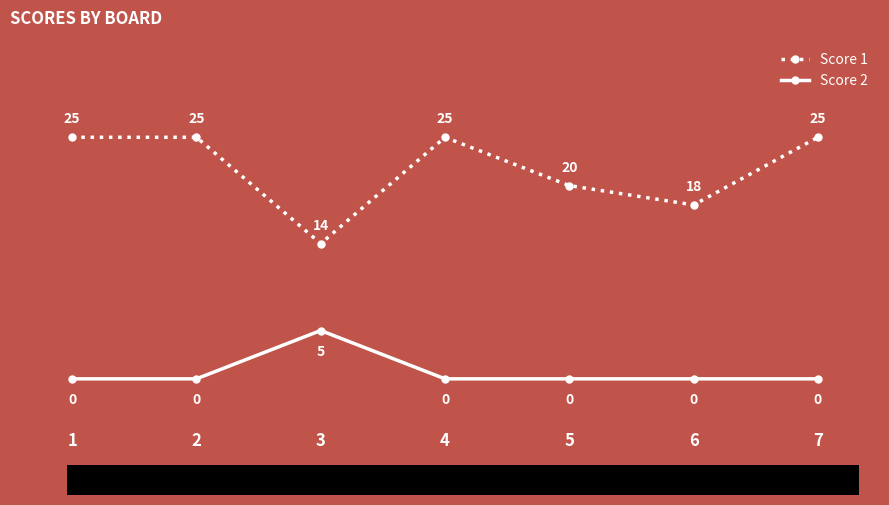

At how many categories does at least one series exceed 12?

7